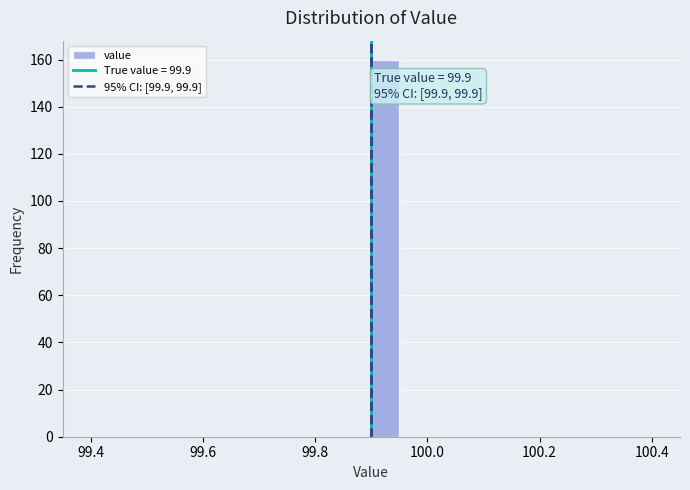

Read against the x-axis, roughly where is the centre of the tallest bar?

99.92